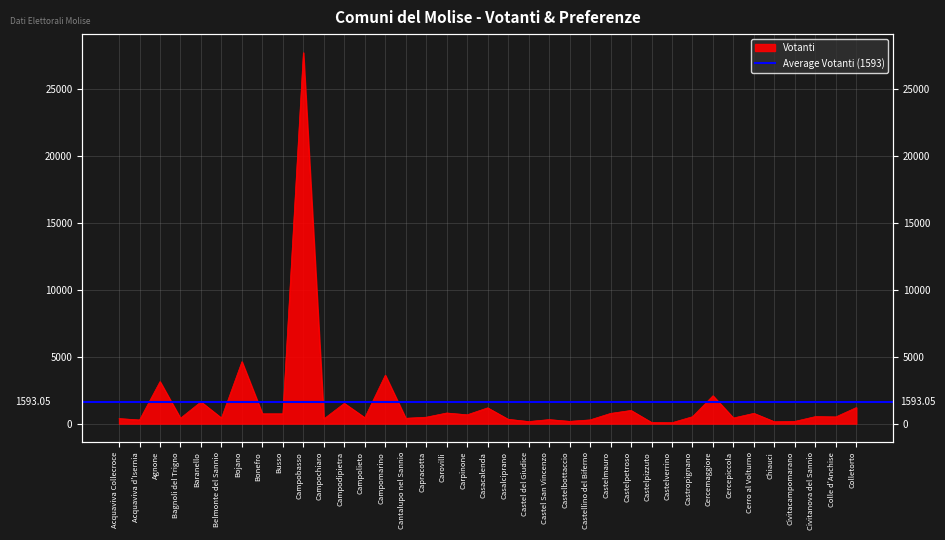

Rank the categories by value from highest to lowest.

Campobasso, Bojano, Campomarino, Agnone, Cercemaggiore, Baranello, Campodipietra, Colletorto, Casacalenda, Castelpetroso, Carovilli, Cerro al Volturno, Castelmauro, Bonefro, Busso, Carpinone, Civitanova del Sannio, Castropignano, Colle d'Anchise, Capracotta, Campolieto, Cercepiccola, Belmonte del Sannio, Bagnoli del Trigno, Cantalupo nel Sannio, Acquaviva Collecroce, Campochiaro, Casalciprano, Castel San Vincenzo, Castellino del Biferno, Acquaviva d'Isernia, Castelbottaccio, Civitacampomarano, Castel del Giudice, Chiauci, Castelpizzuto, Castelverrino